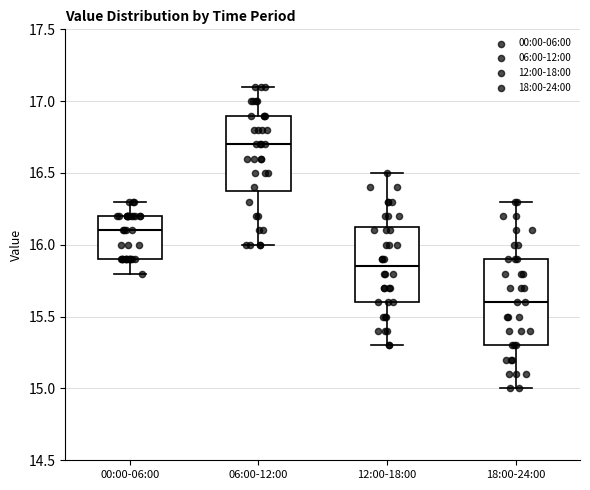

Comparing the boxes themselves (not the whiskers), which one is the tallest?

18:00-24:00